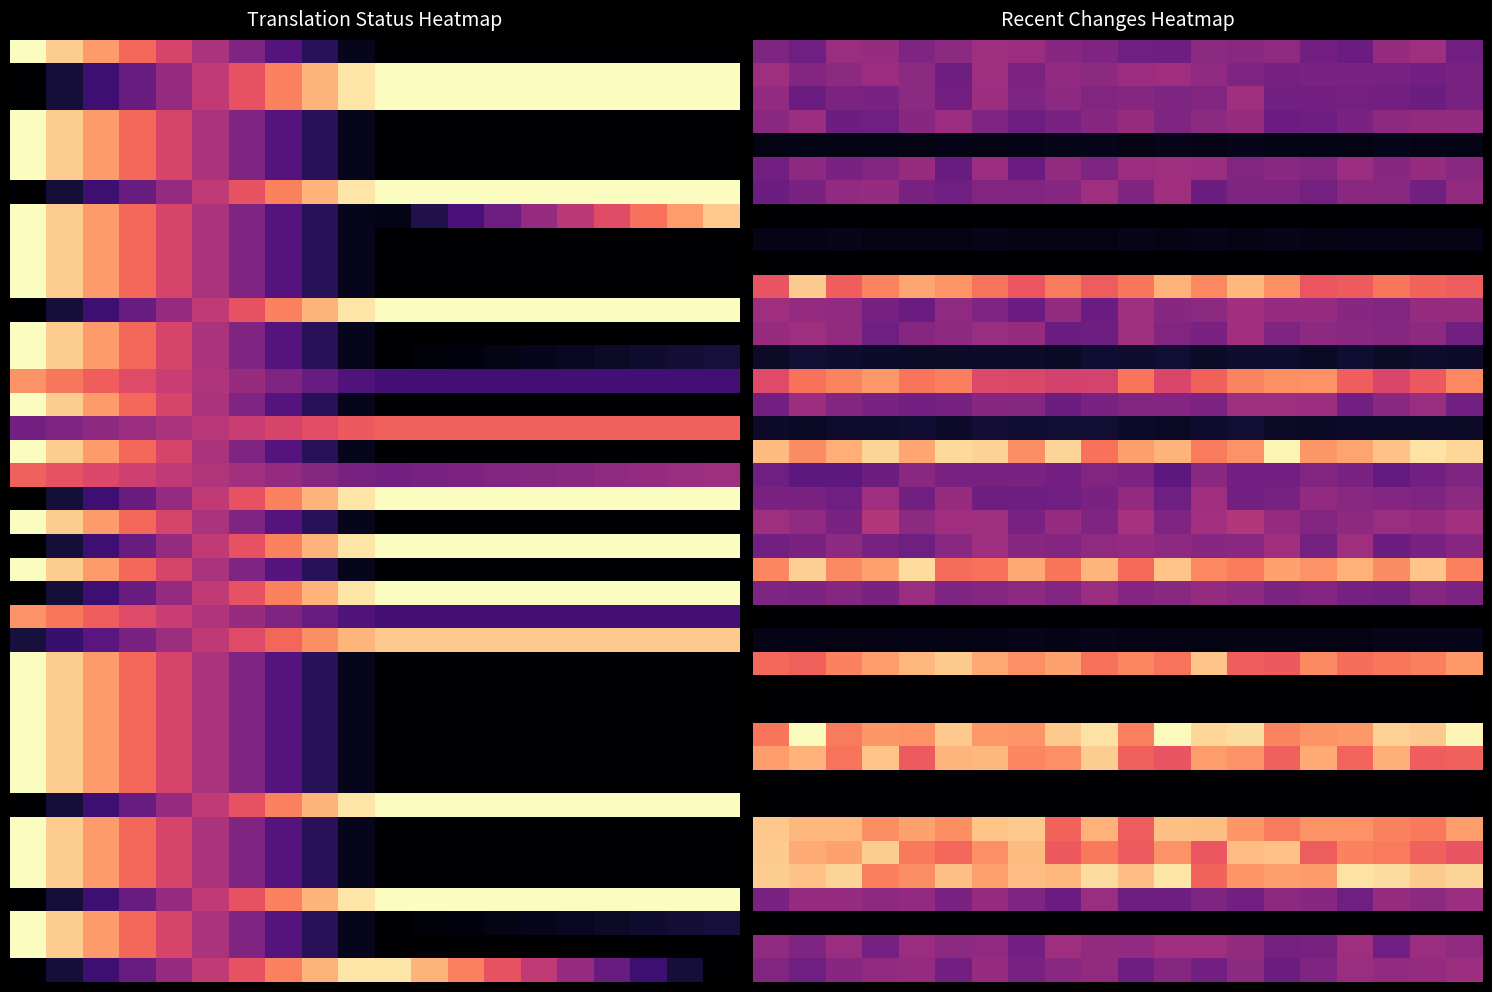

What is the greatest value displayed?

99.6